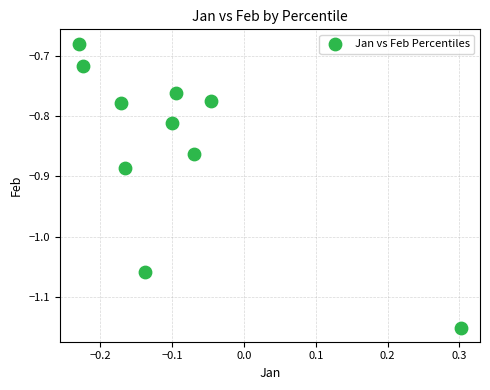

What is the range of Y values (max minus min)?

0.5